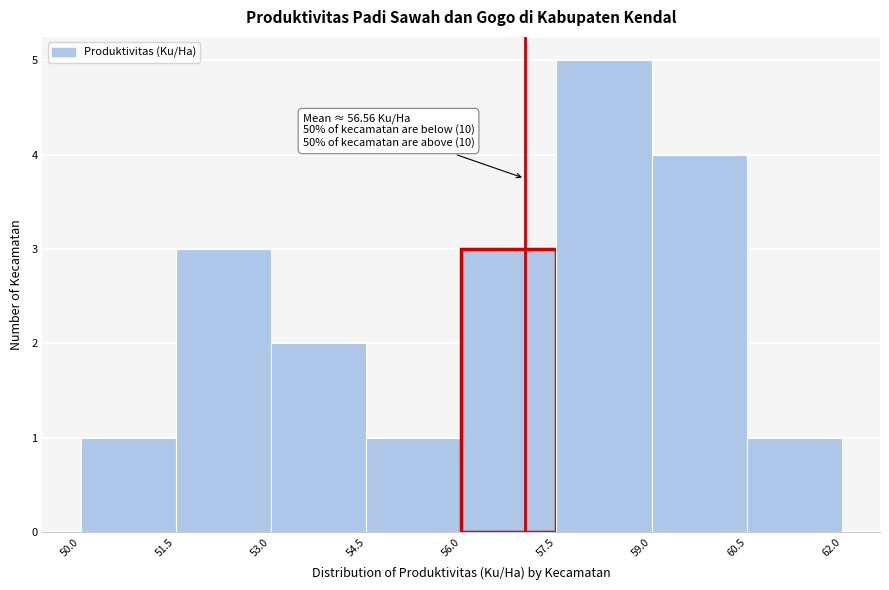

Over which range of the x-axis is the bar tallest?

57.5 to 59.0